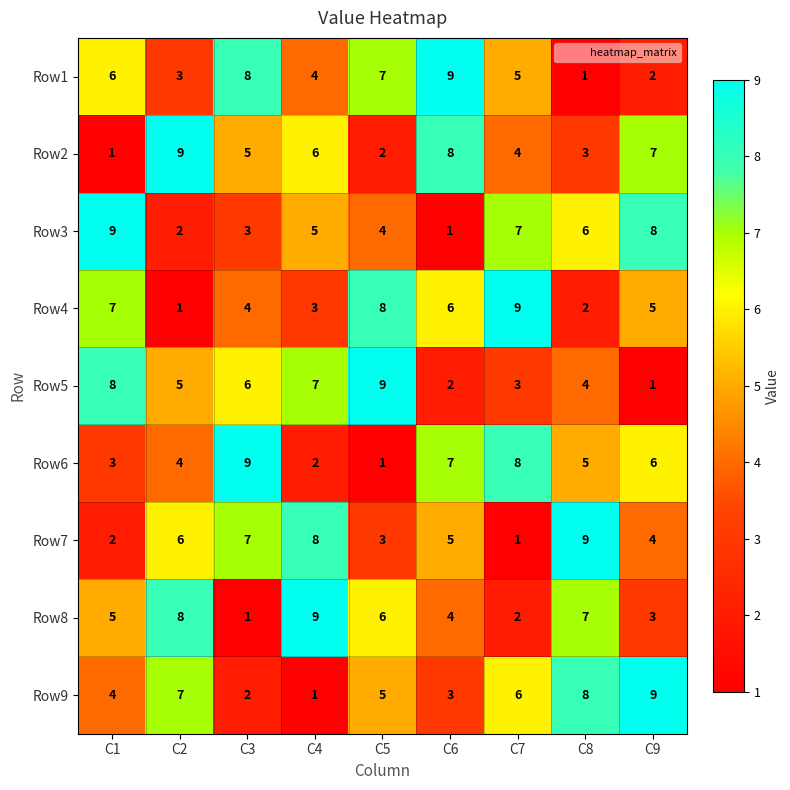

The value of Row7 at C9 is 5. True or false?

False